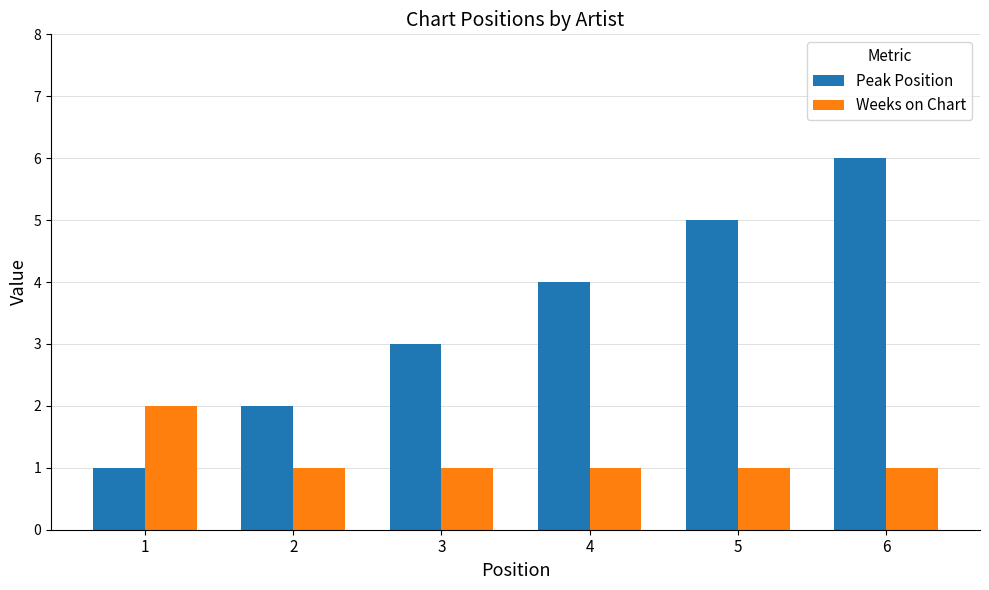

True or false: Peak Position has a value of 1 at 1.

True